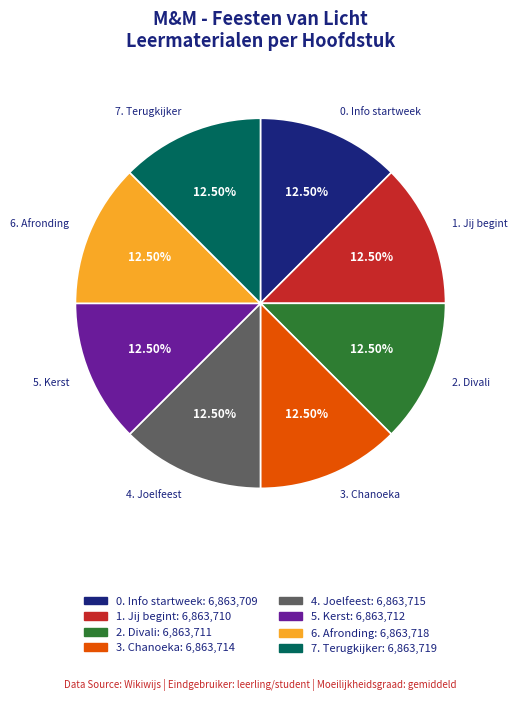

Do 0. Info startweek and 1. Jij begint together represent more than half of the pie?

No